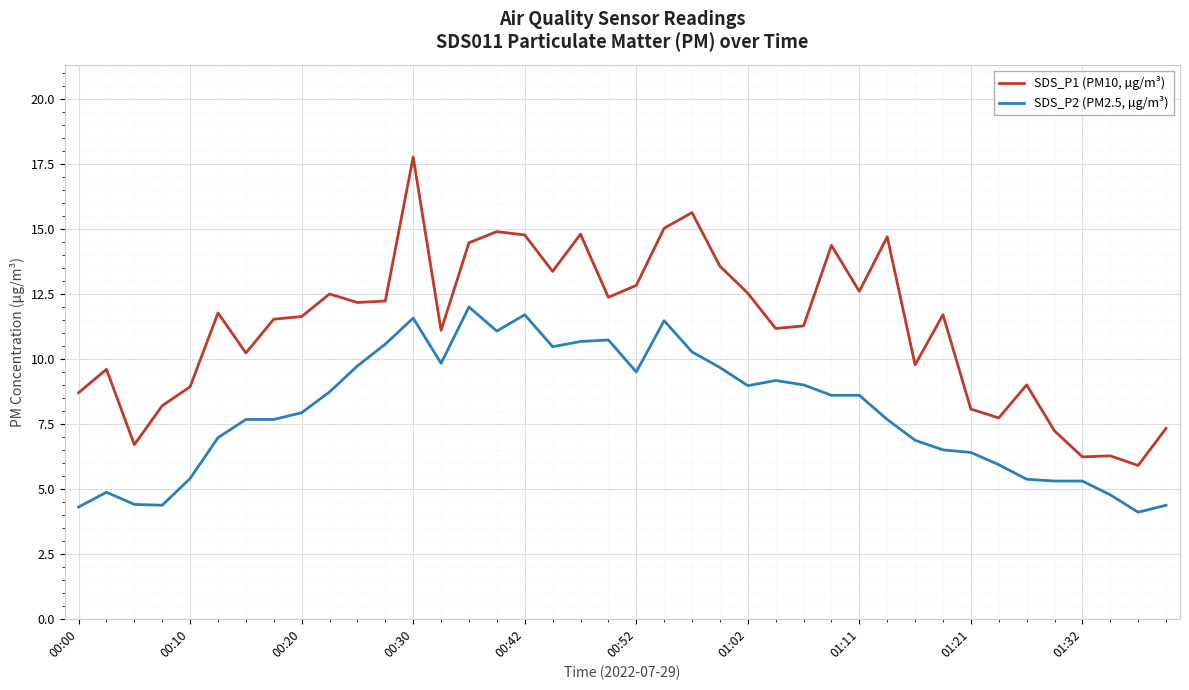

True or false: SDS_P1 (PM10, µg/m³) and SDS_P2 (PM2.5, µg/m³) cross at least once.

False